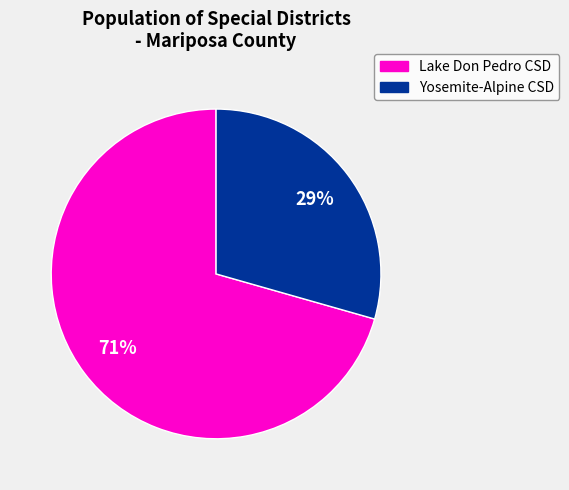

To the nearest percent, what is the average slice percentage?

50%